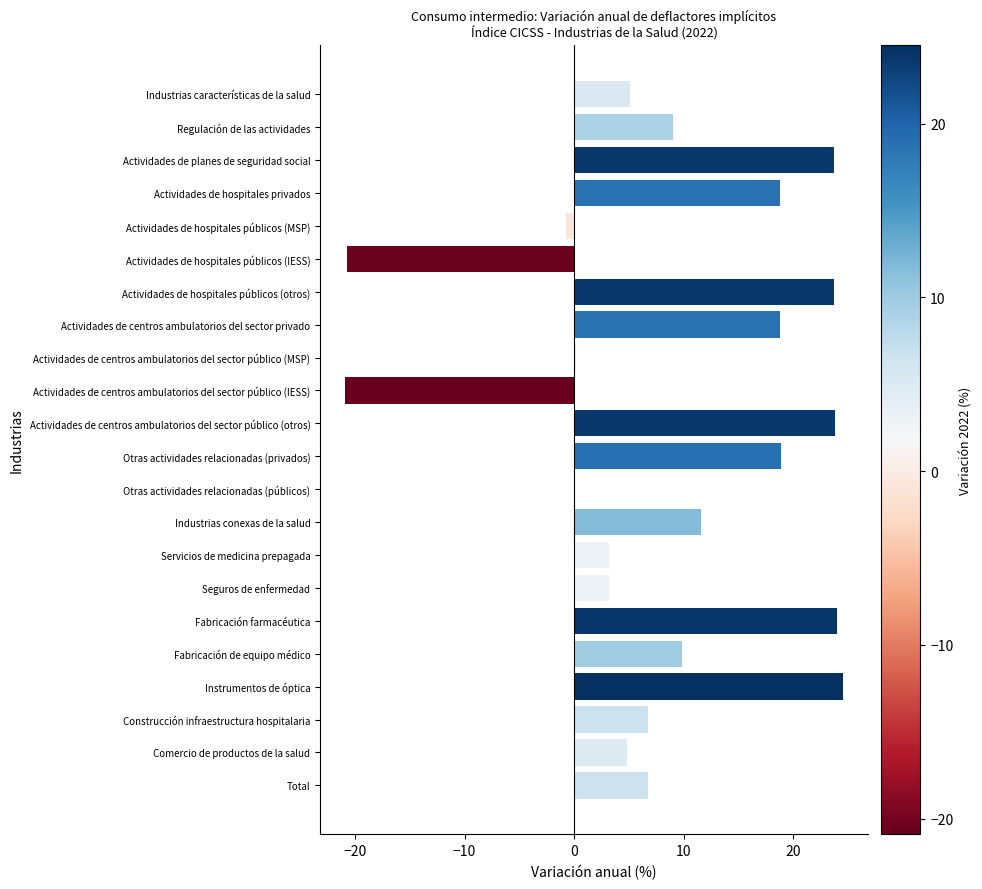

Between Industrias características de la salud and Servicios de medicina prepagada, which is larger?

Industrias características de la salud